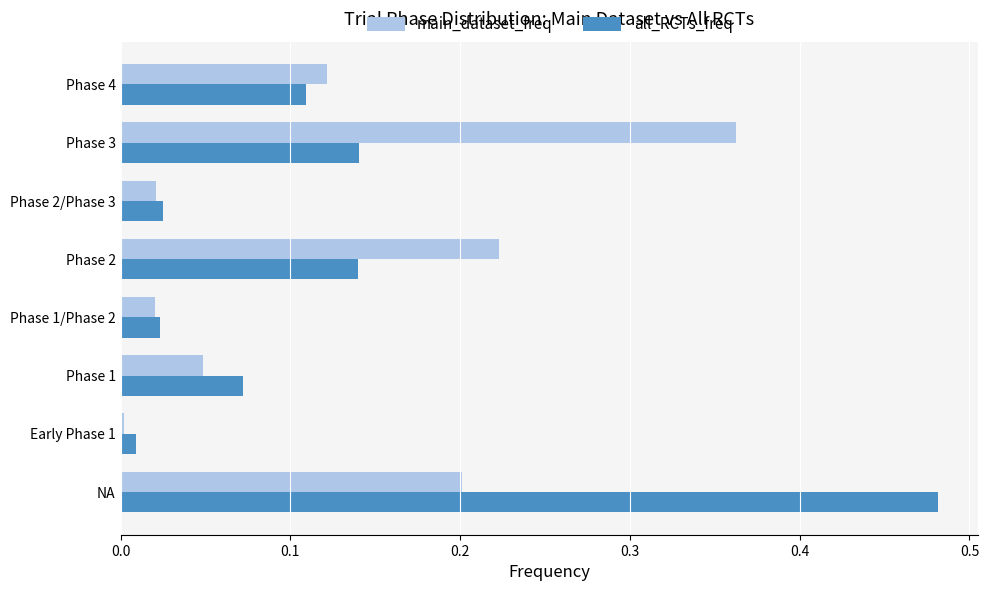

What is the difference between the maximum and second lowest values in the main_dataset_freq series?

0.3